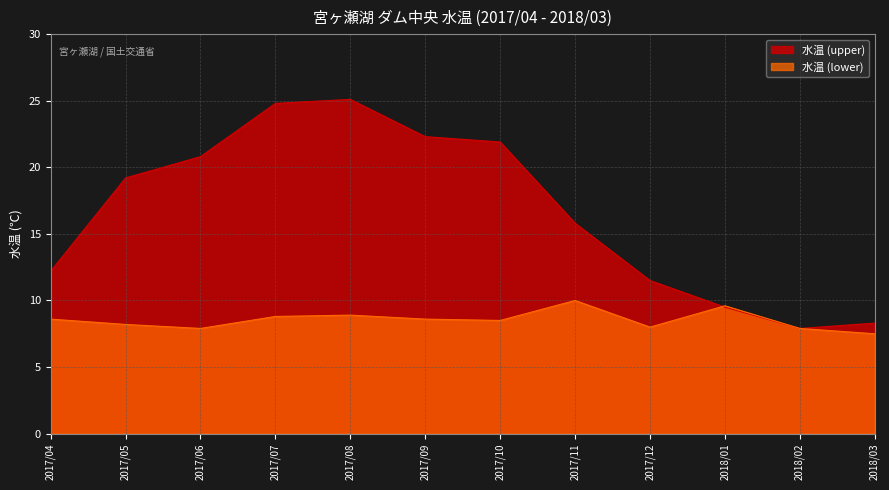

Does the chart display data point markers on the line(s)?

No